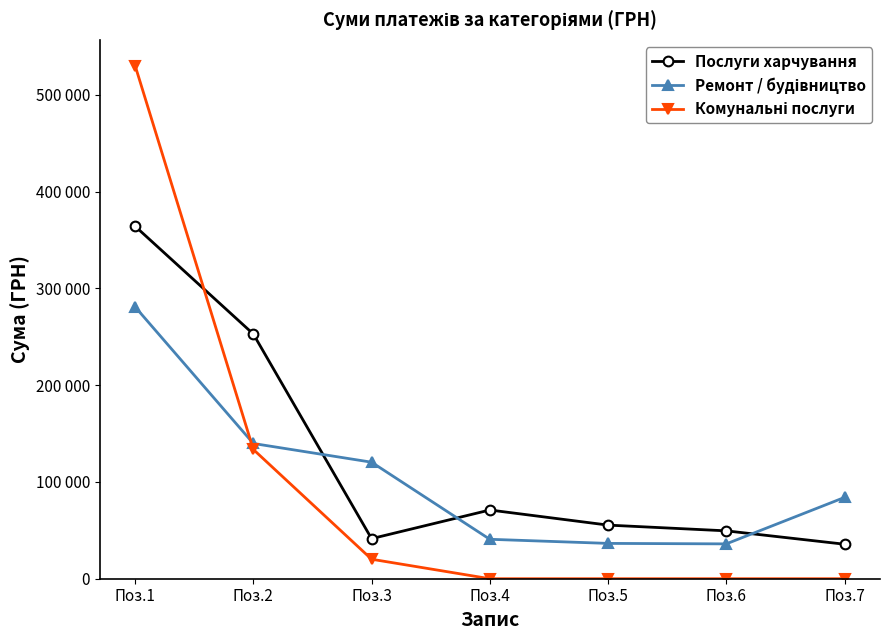

Is this an area chart (filled region under the line)?

No